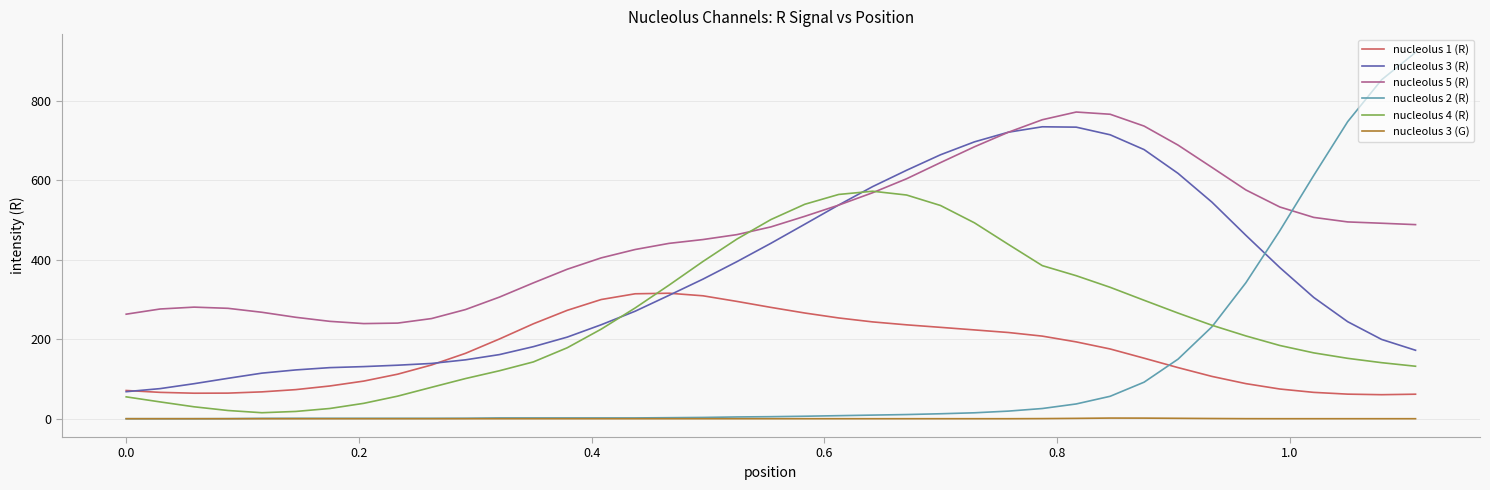

True or false: nucleolus 3 (R) and nucleolus 3 (G) intersect in this chart.

False